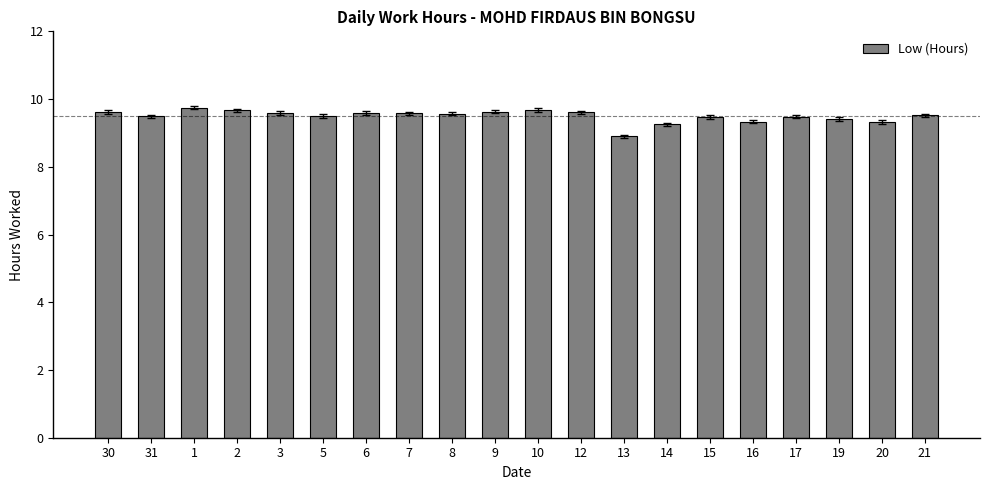

What is the change in value from 10 to 19?

-0.3